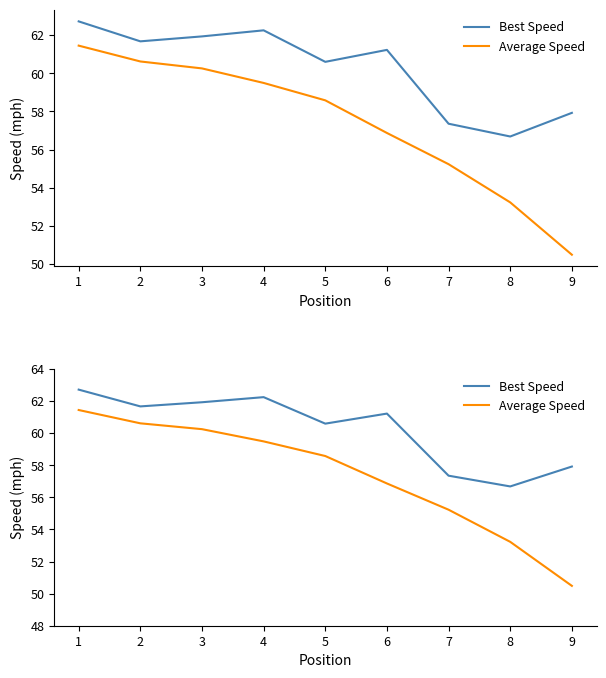

How many data points in Average Speed are above 58?

5